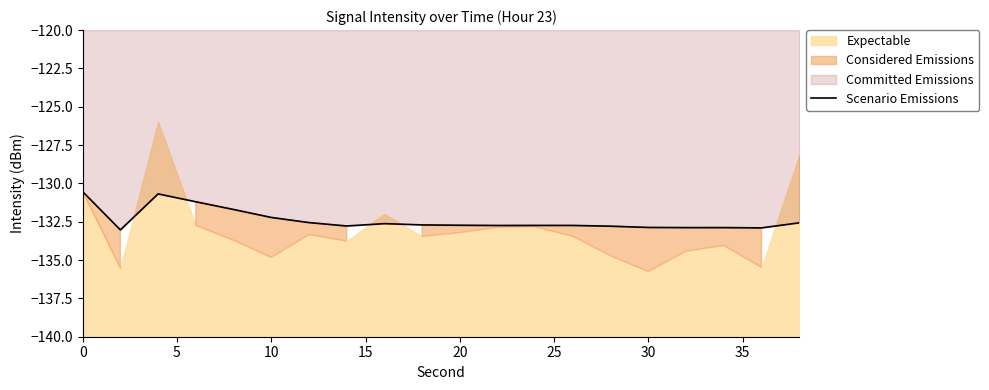

Is it true that Scenario Emissions equals -130.5 at 0?

True